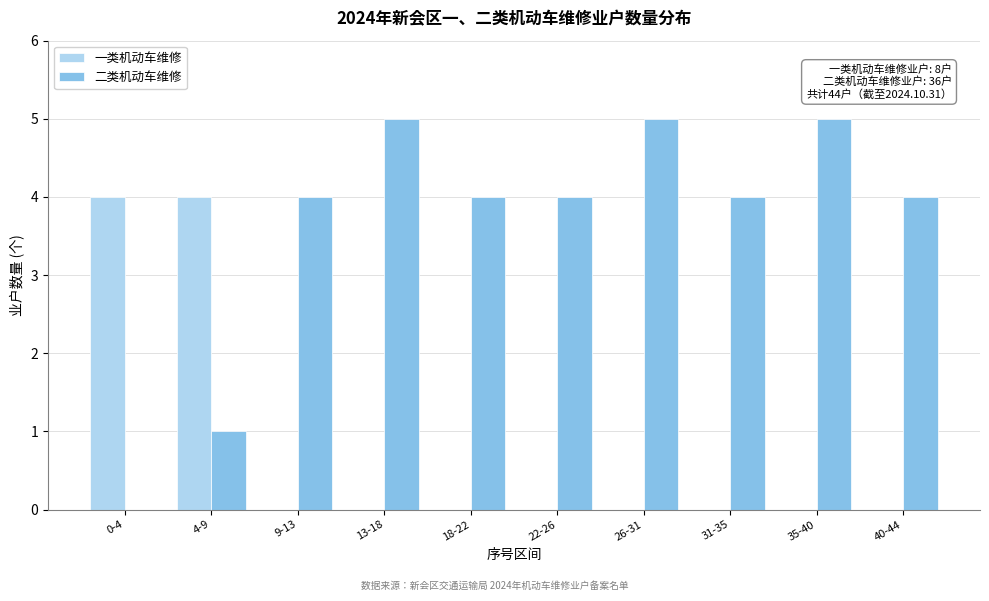

Reading right to left, extract all data points from this chart.

一类机动车维修: 40-44=0	35-40=0	31-35=0	26-31=0	22-26=0	18-22=0	13-18=0	9-13=0	4-9=4	0-4=4
二类机动车维修: 40-44=4	35-40=5	31-35=4	26-31=5	22-26=4	18-22=4	13-18=5	9-13=4	4-9=1	0-4=0